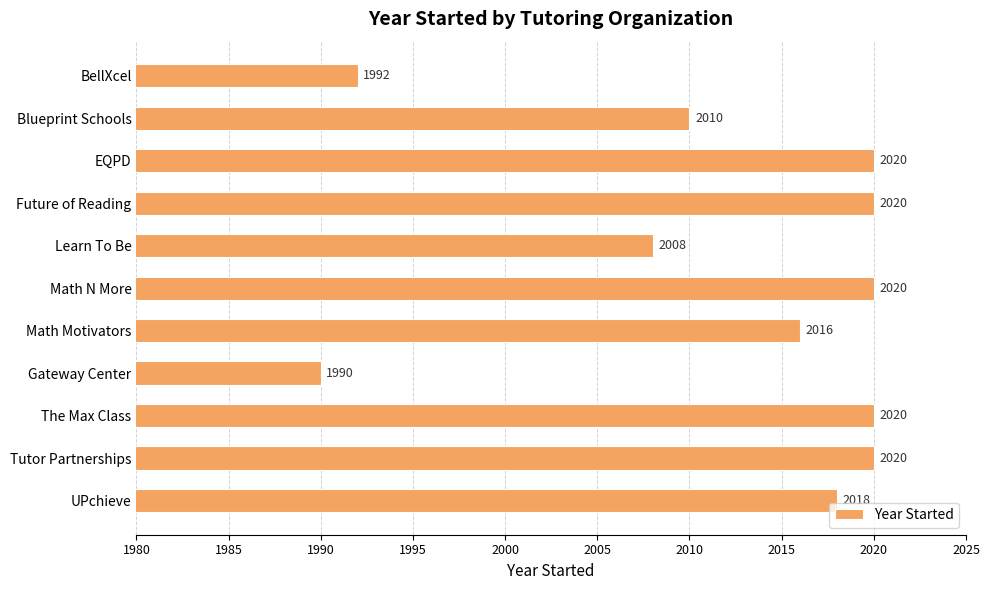

Is it true that the value at Learn To Be is 2008?

True